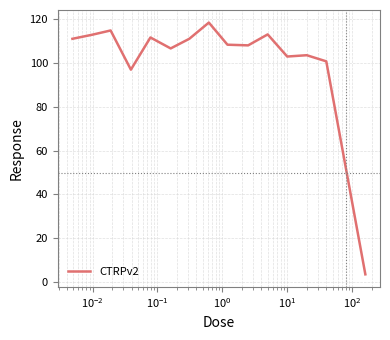

What is the greatest value displayed?

118.5